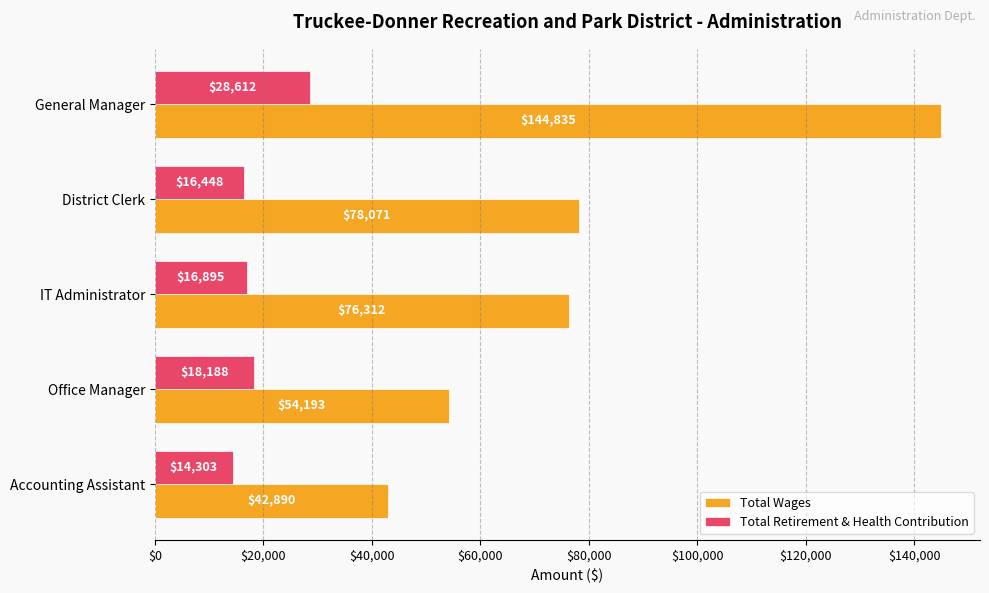

List the labels in order of Total Retirement & Health Contribution value, smallest first.

Accounting Assistant, District Clerk, IT Administrator, Office Manager, General Manager